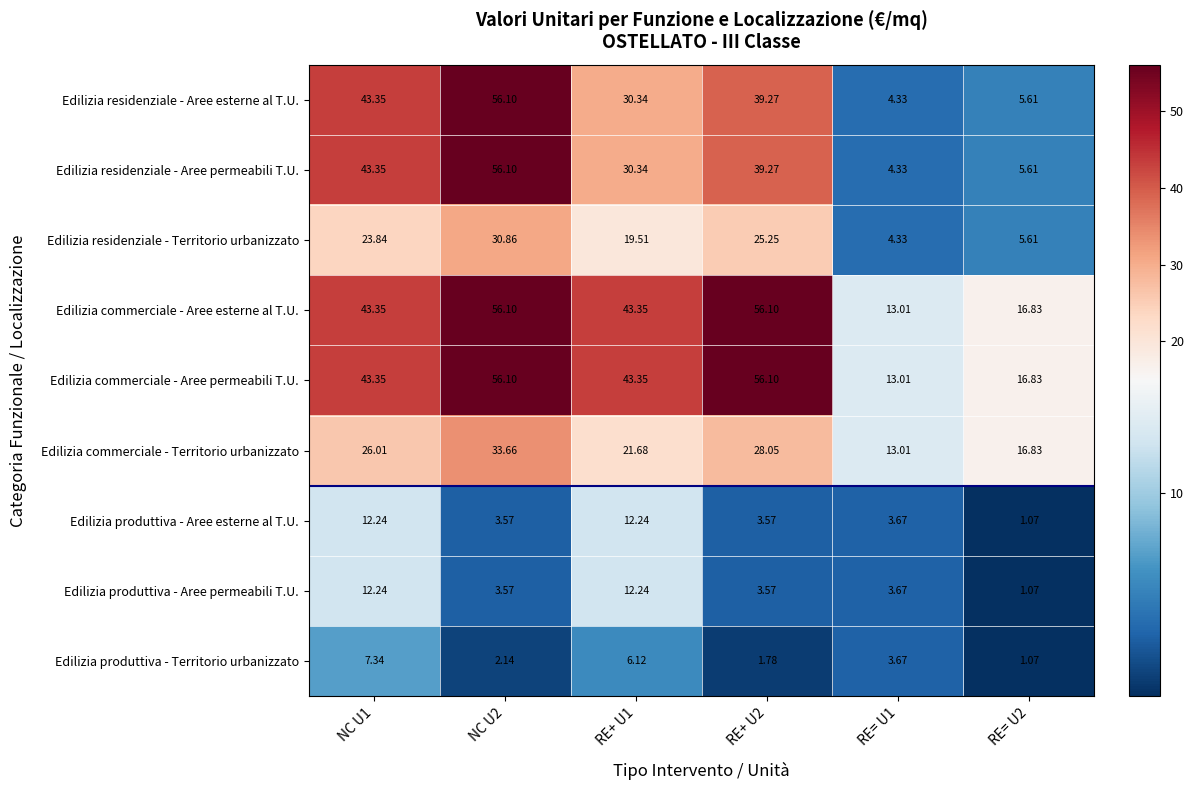

Is the value of Edilizia commerciale - Aree esterne al T.U. at RE= U1 greater than the value of Edilizia commerciale - Territorio urbanizzato at NC U1?

No